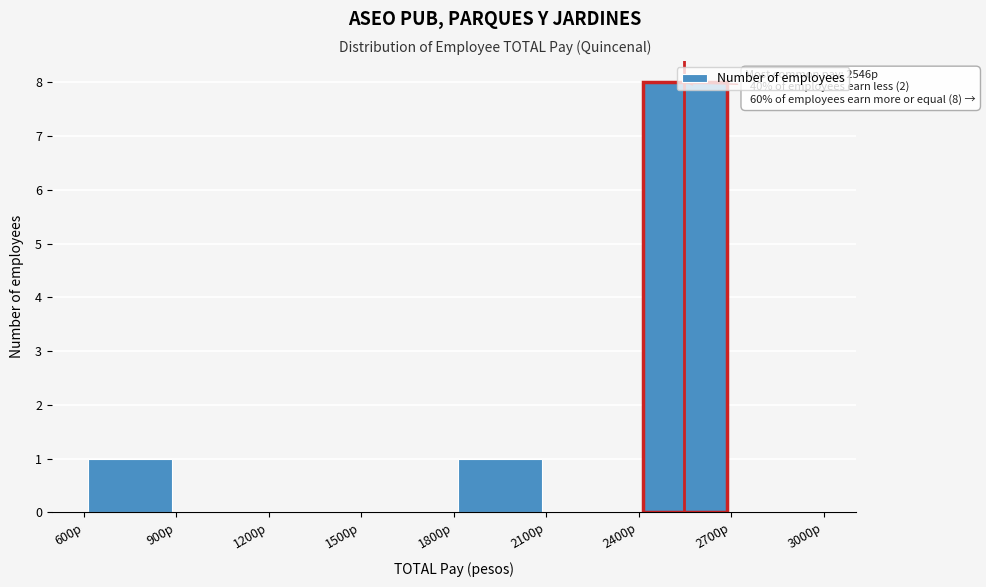

Which range on the x-axis has the tallest bar?

2400 to 2700